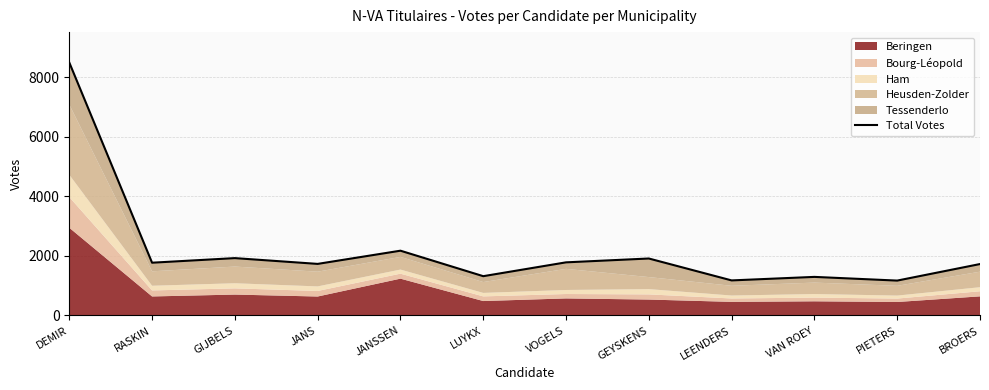

Which has a higher value, GIJBELS or GEYSKENS?

GIJBELS